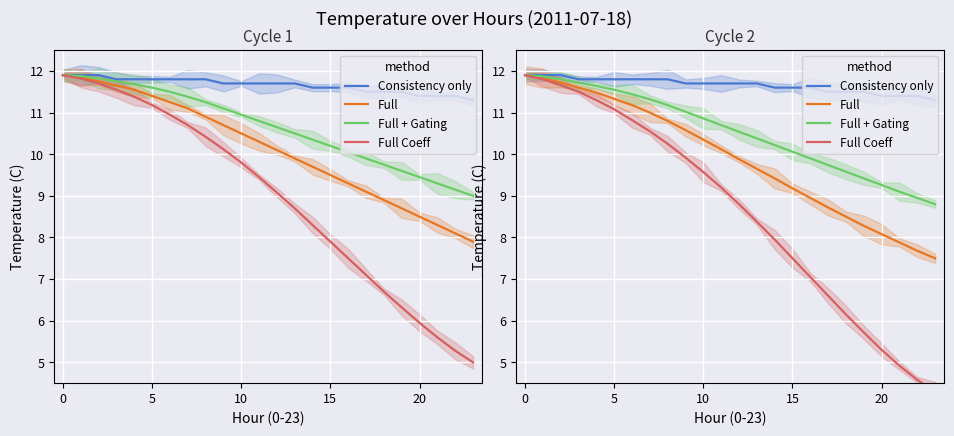

List the series in order of their peak value, highest first.

Consistency only, Full, Full + Gating, Full Coeff